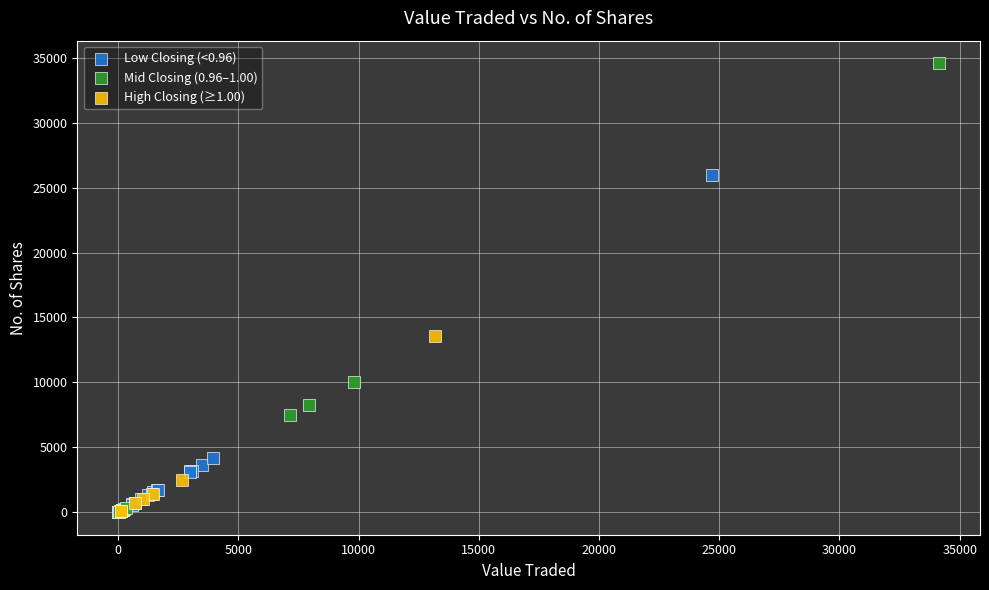

Which series has the largest Y range (max minus min)?

Mid Closing (0.96–1.00)